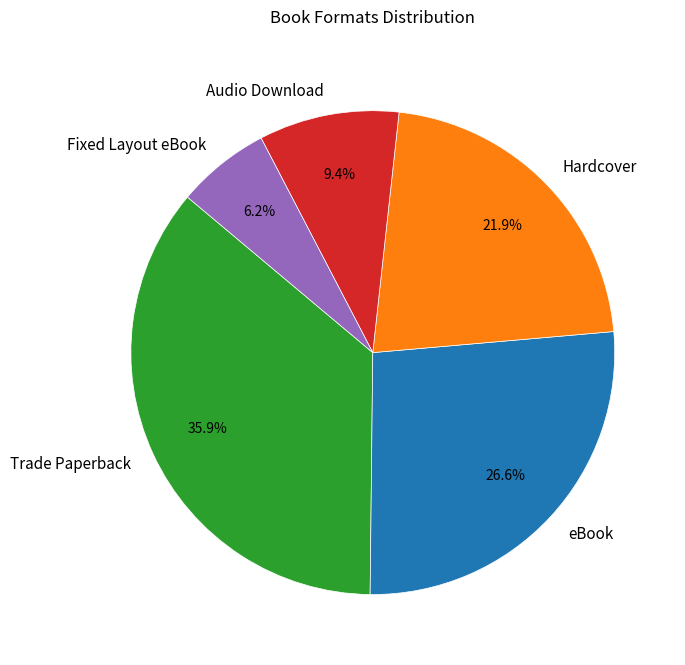

Count the number of slices in the pie.

5